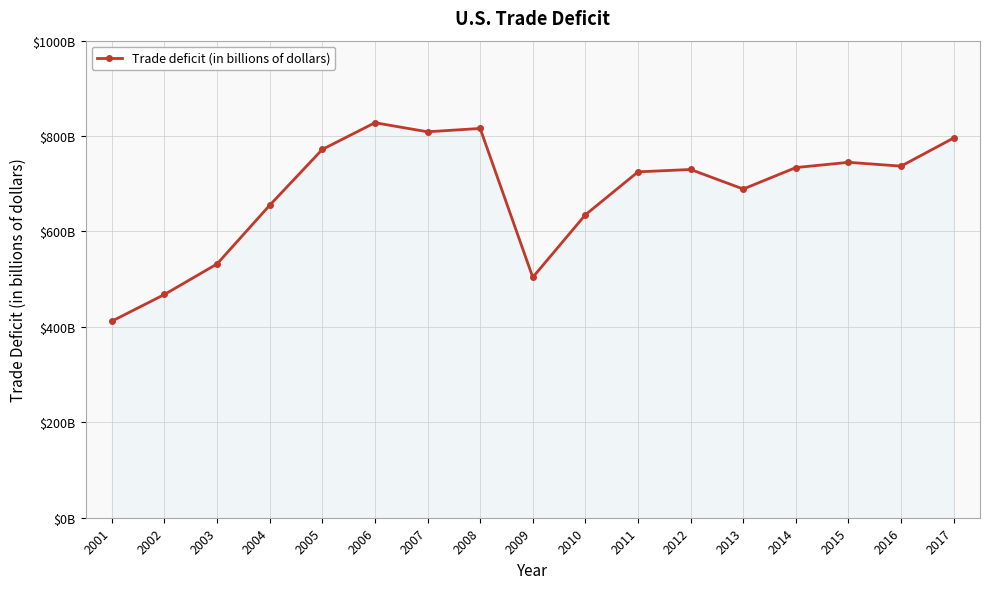

The value at 2008 is 354. True or false?

False